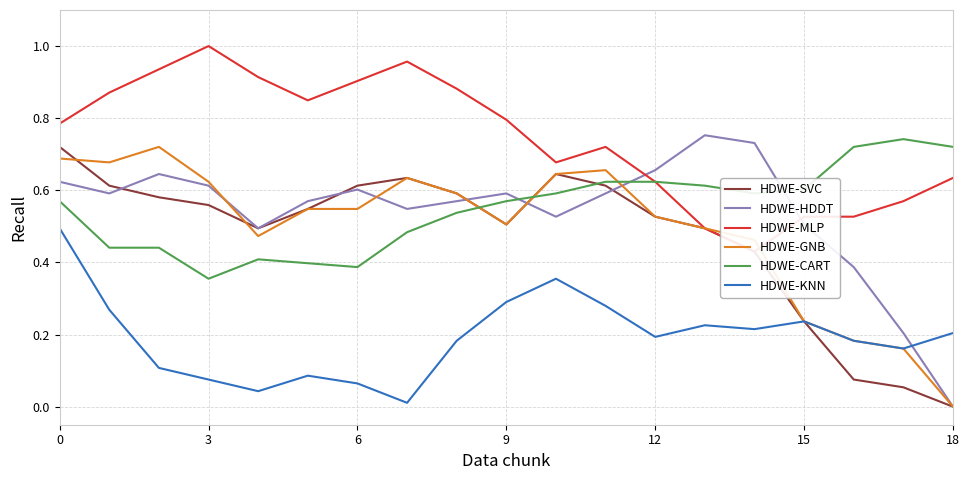

The HDWE-HDDT series shows 0.7 at 15. True or false?

False